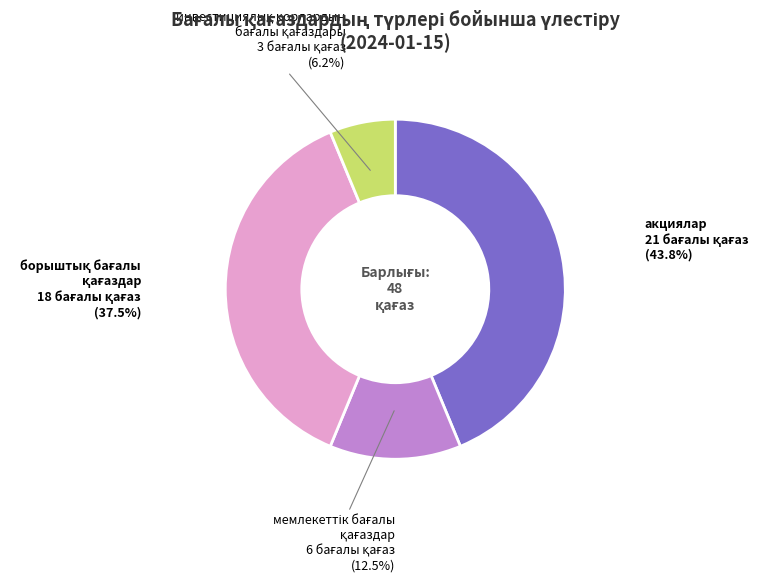

Which slice is the largest?

акциялар